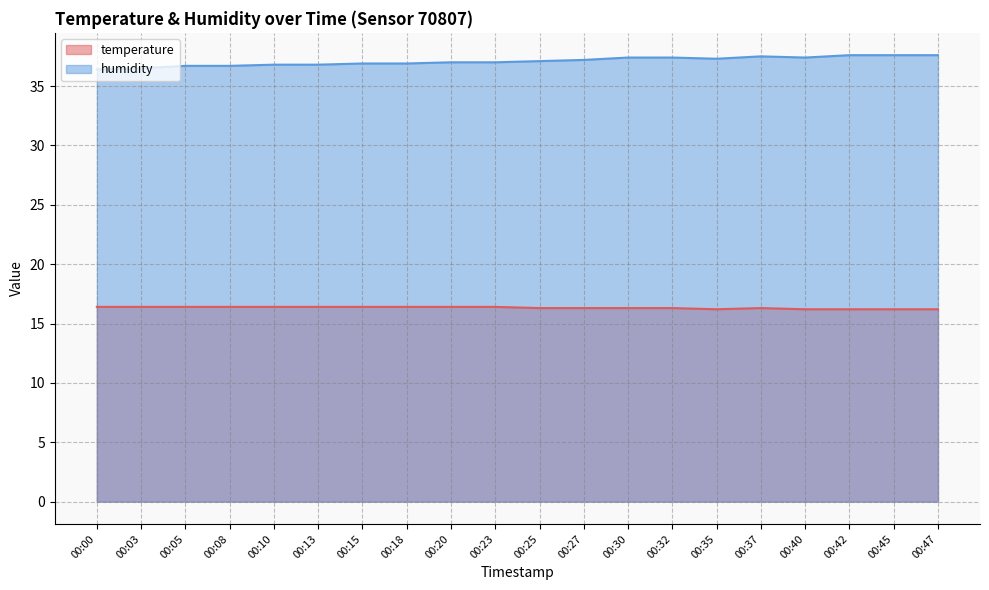

True or false: humidity and temperature intersect in this chart.

False